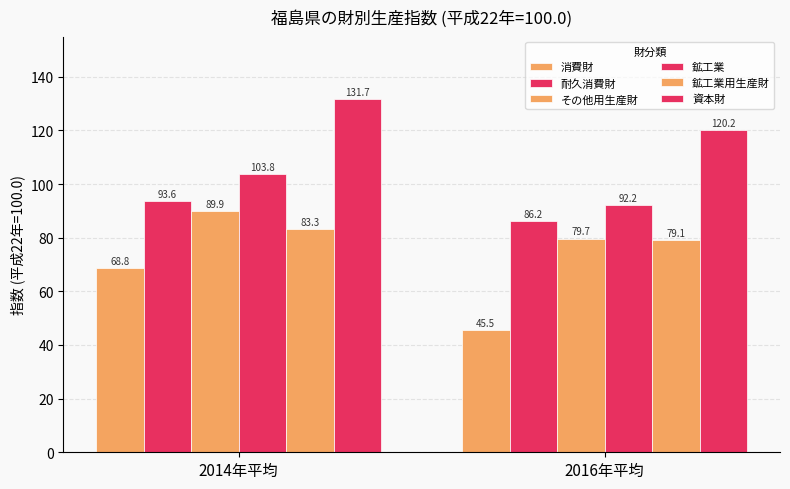

Reading left to right, list all the values displayed in this chart.

消費財: 68.8	45.5
耐久消費財: 93.6	86.2
その他用生産財: 89.9	79.7
鉱工業: 103.8	92.2
鉱工業用生産財: 83.3	79.1
資本財: 131.7	120.2